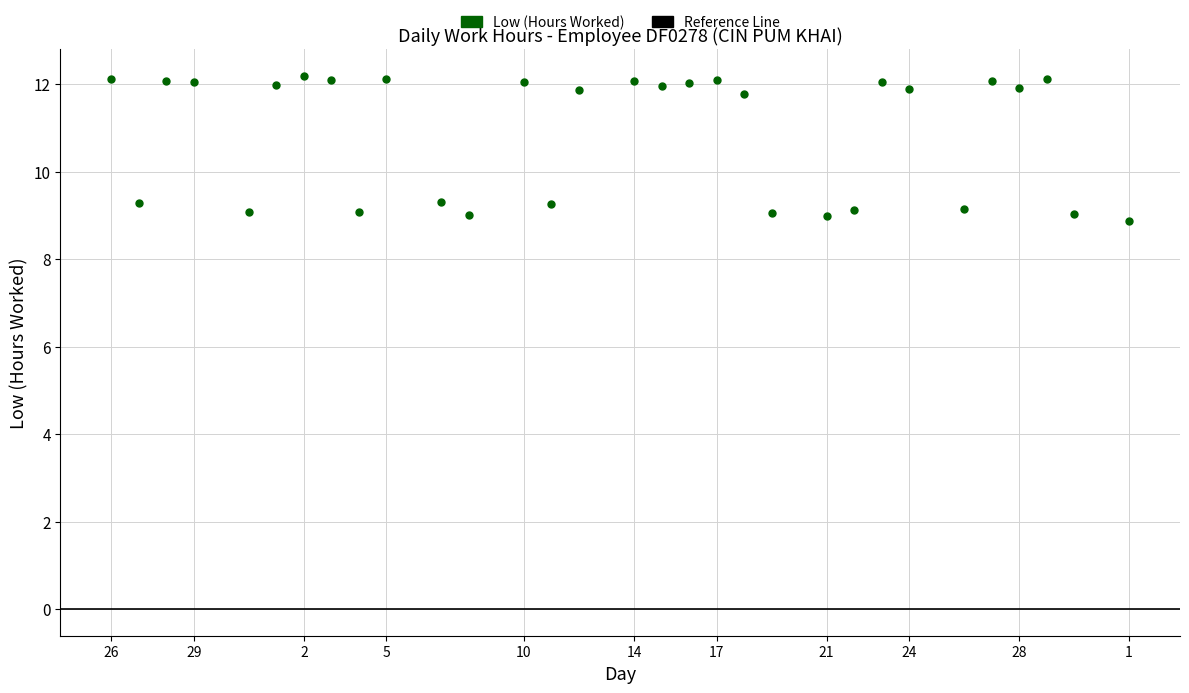

What is the range of X values (max minus min)?

37.0